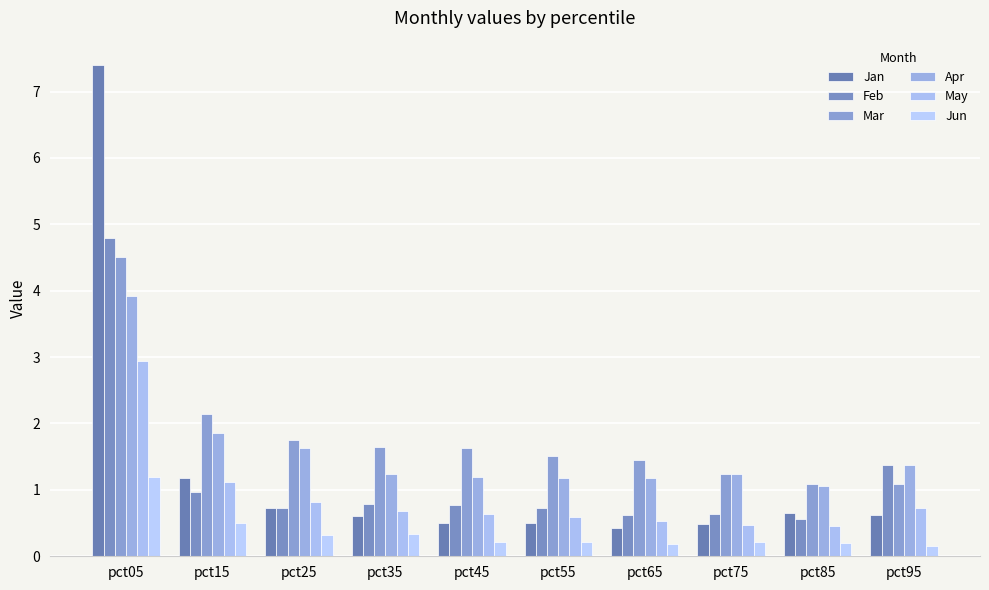

True or false: Jan has a value of 0.5 at pct75.

True